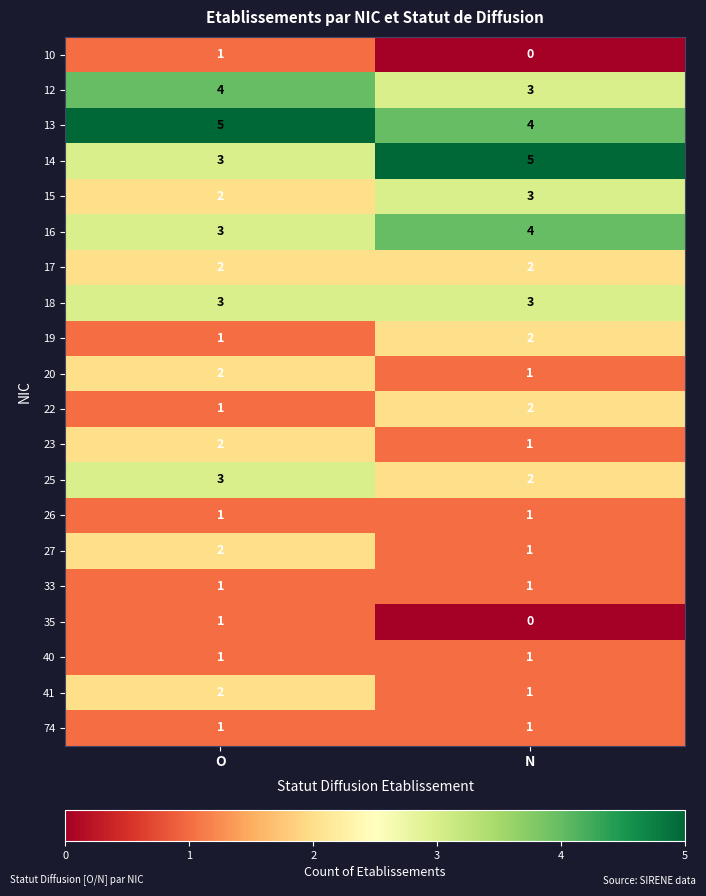

The value of 22 at N is 2. True or false?

True